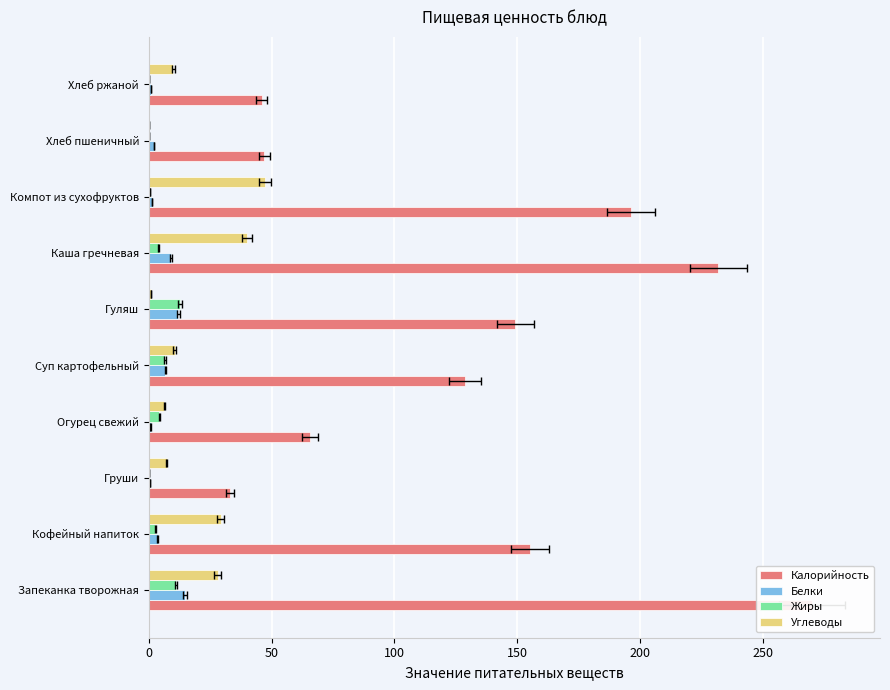

How many values in the Белки series exceed 3?

5